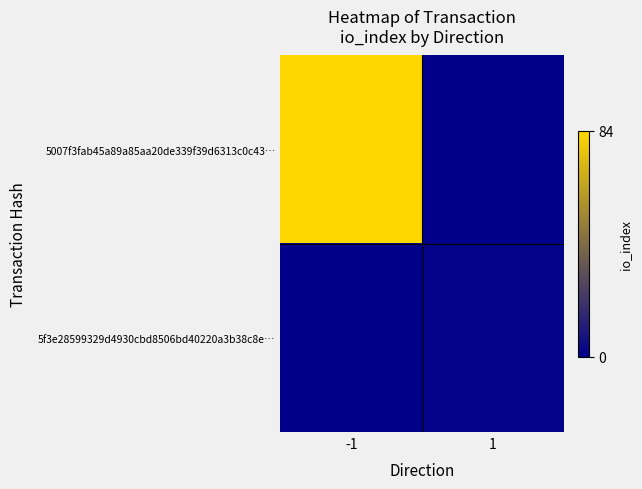

Reading left to right, list all the values displayed in this chart.

5007f3fab45a89a85aa20de339f39d6313c0c43…: -1=84	1=0
5f3e28599329d4930cbd8506bd40220a3b38c8e…: -1=0	1=1